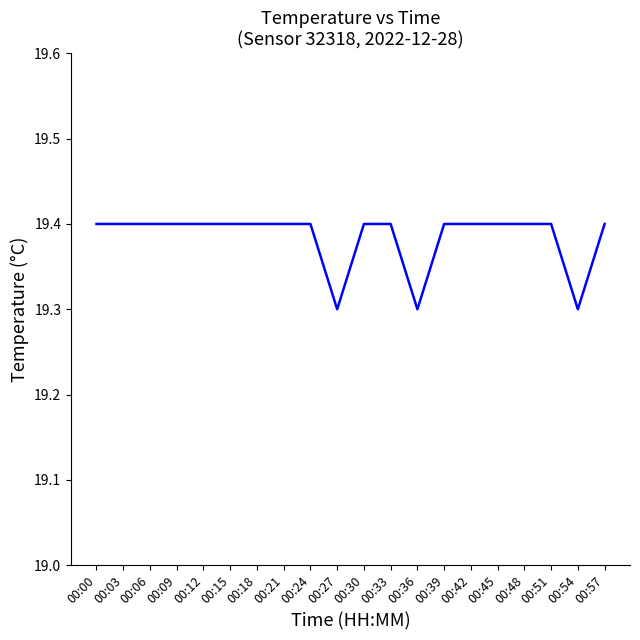

What is the minimum value shown in the chart?

19.3